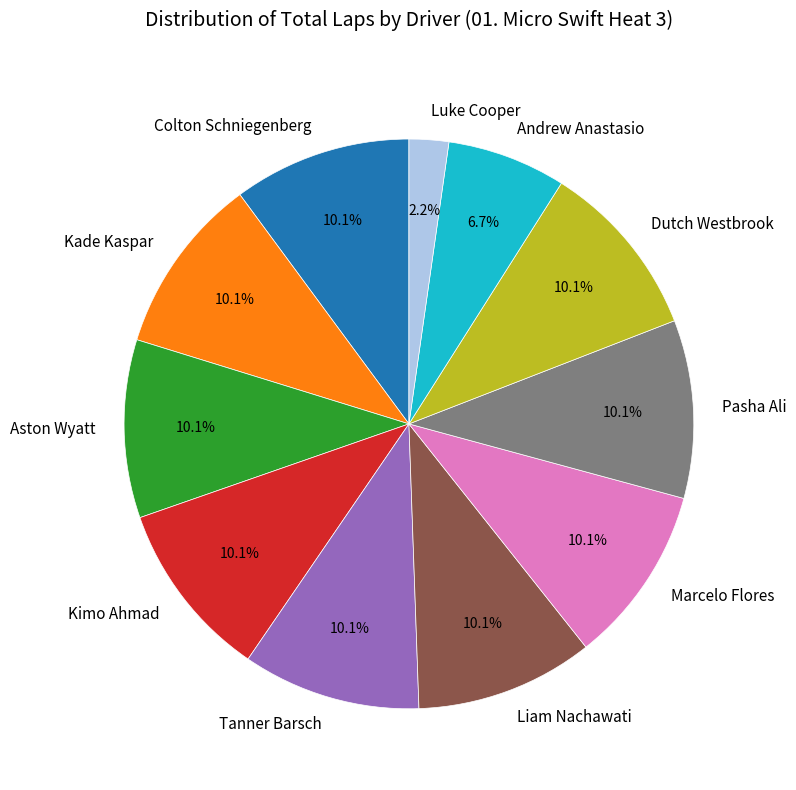

What percentage is the Pasha Ali slice, to the nearest percent?

10%